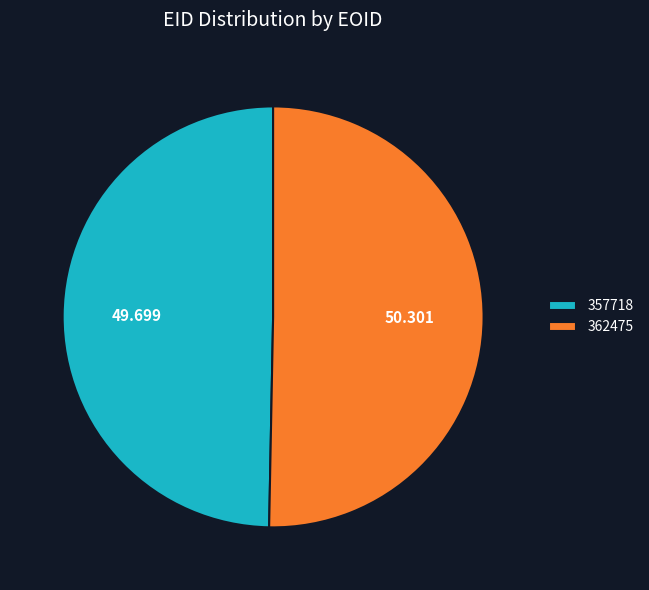

Rank the categories by value from lowest to highest.

357718, 362475